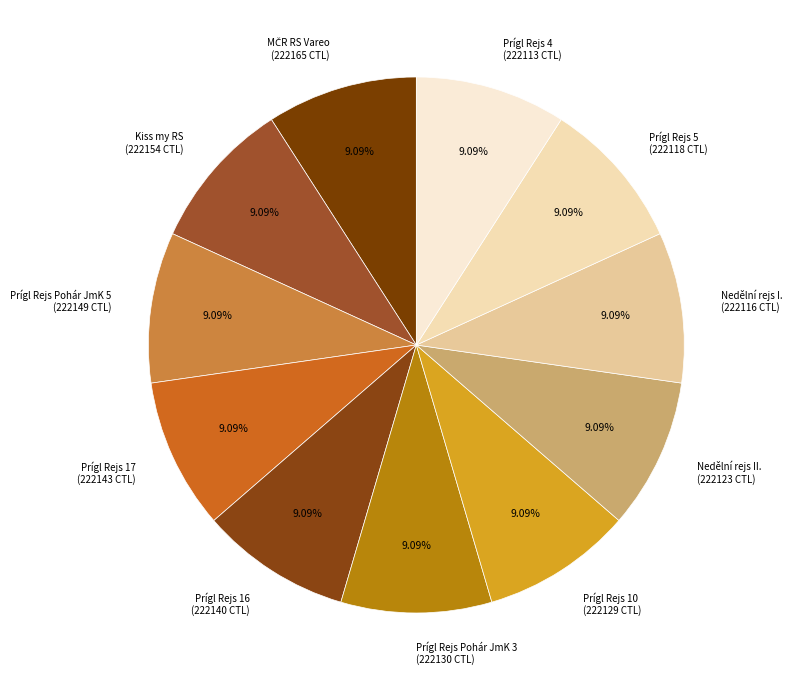

Combined, do Prígl Rejs 10 and Prígl Rejs Pohár JmK 3 account for over 50%?

No